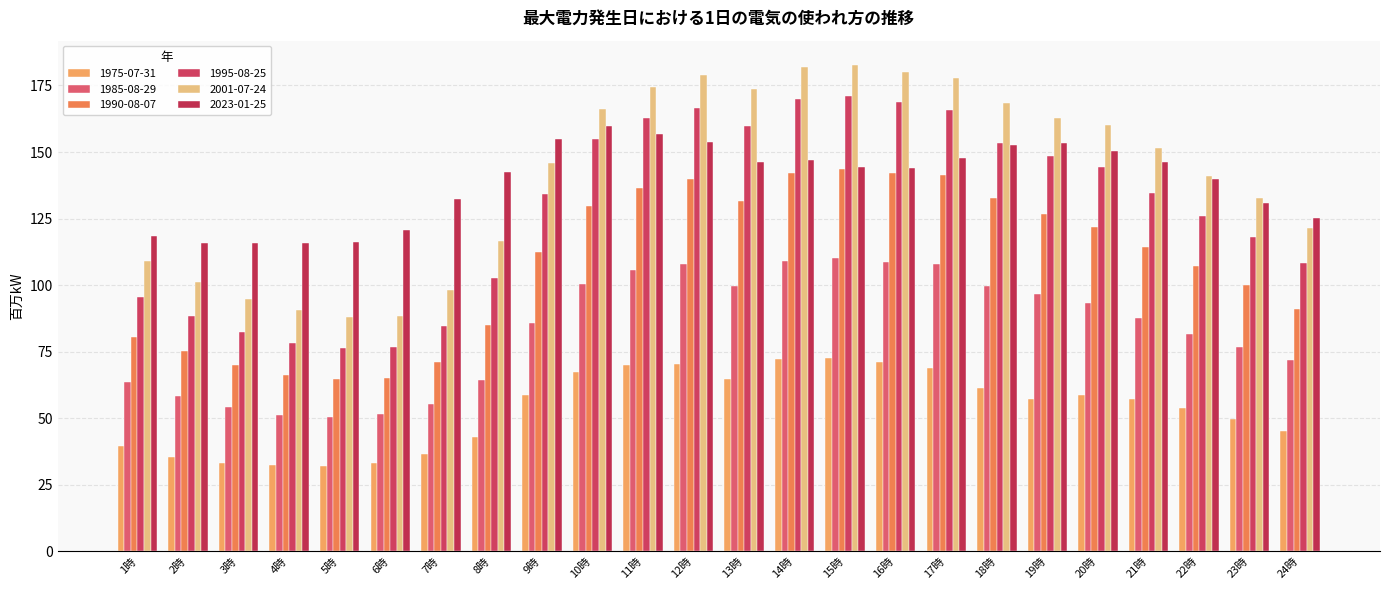

How many values in the 2001-07-24 series exceed 151?

12